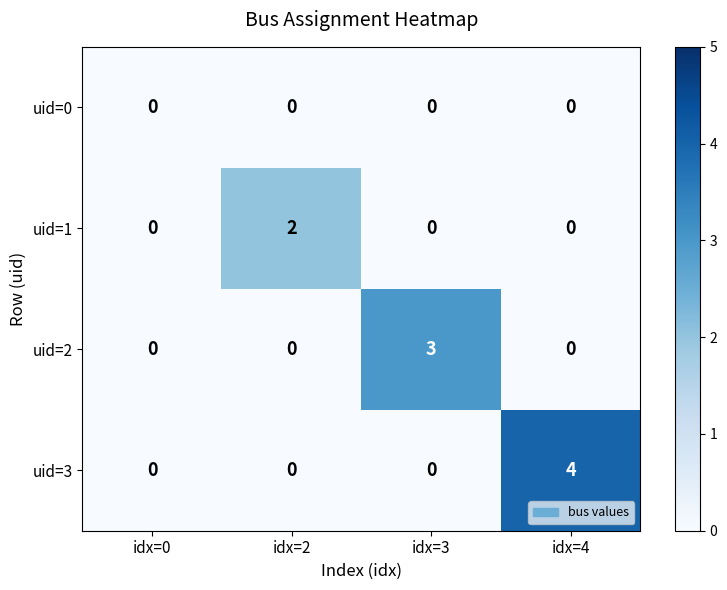

Which category has the highest value in the uid=3 series?

idx=4